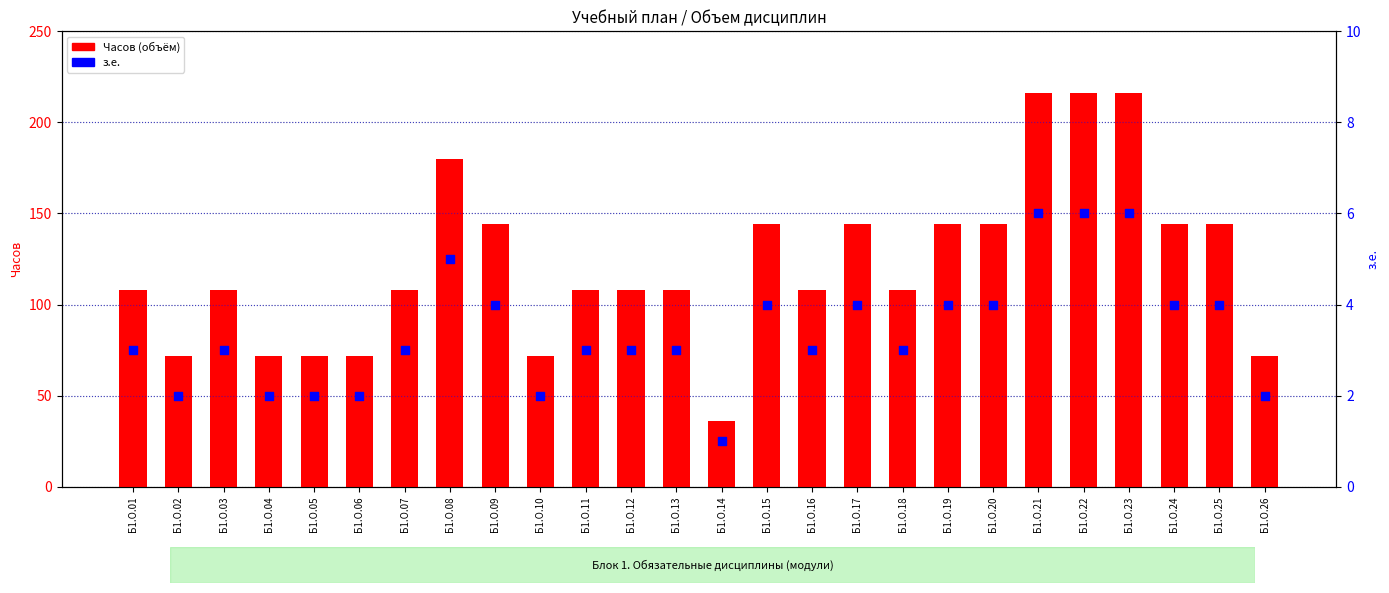

At how many categories does at least one series exceed 176?

4